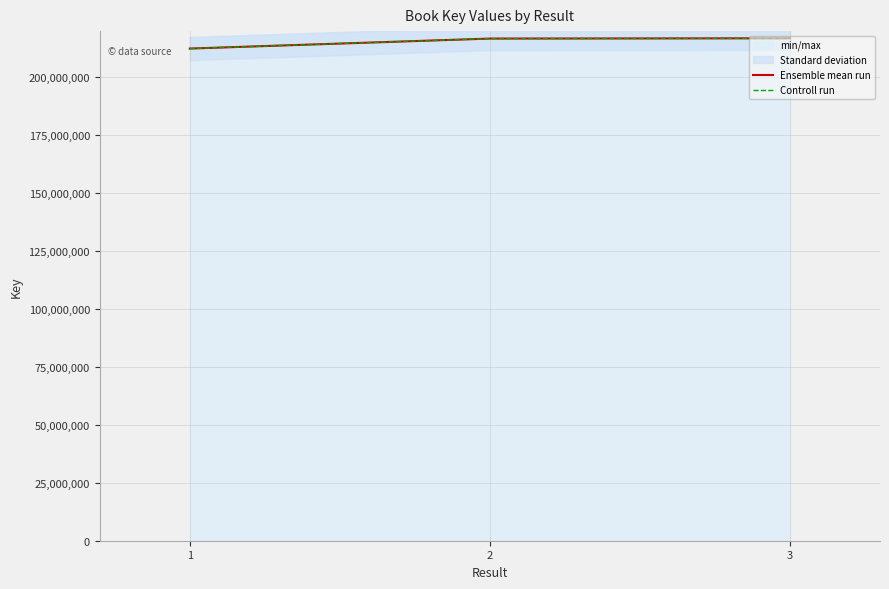

True or false: Controll run has a value of 216897115 at 3.

True